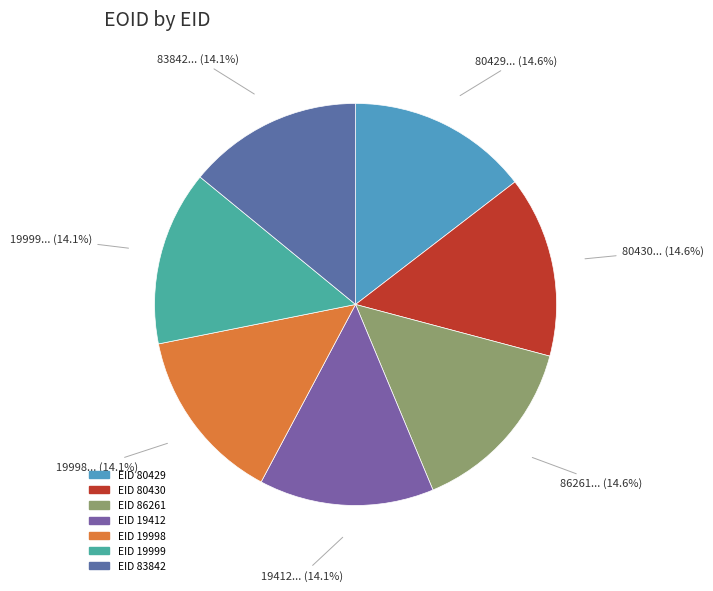

Does any single category account for the majority?

No